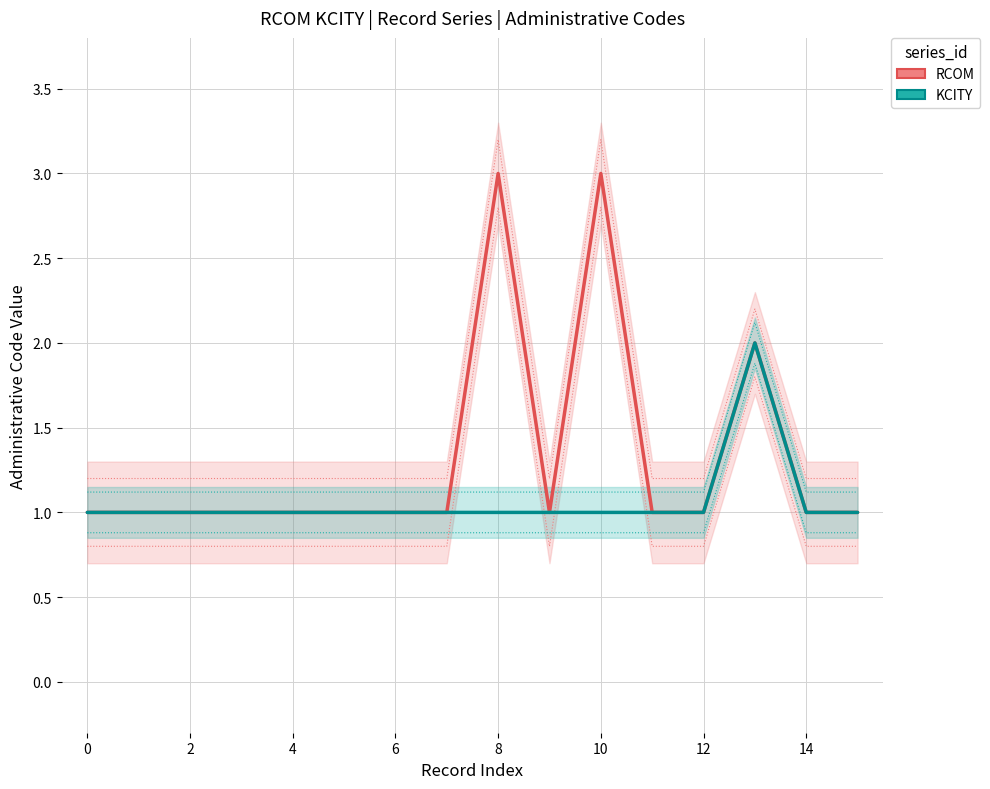

Rank the series by their maximum value, from highest to lowest.

RCOM, KCITY